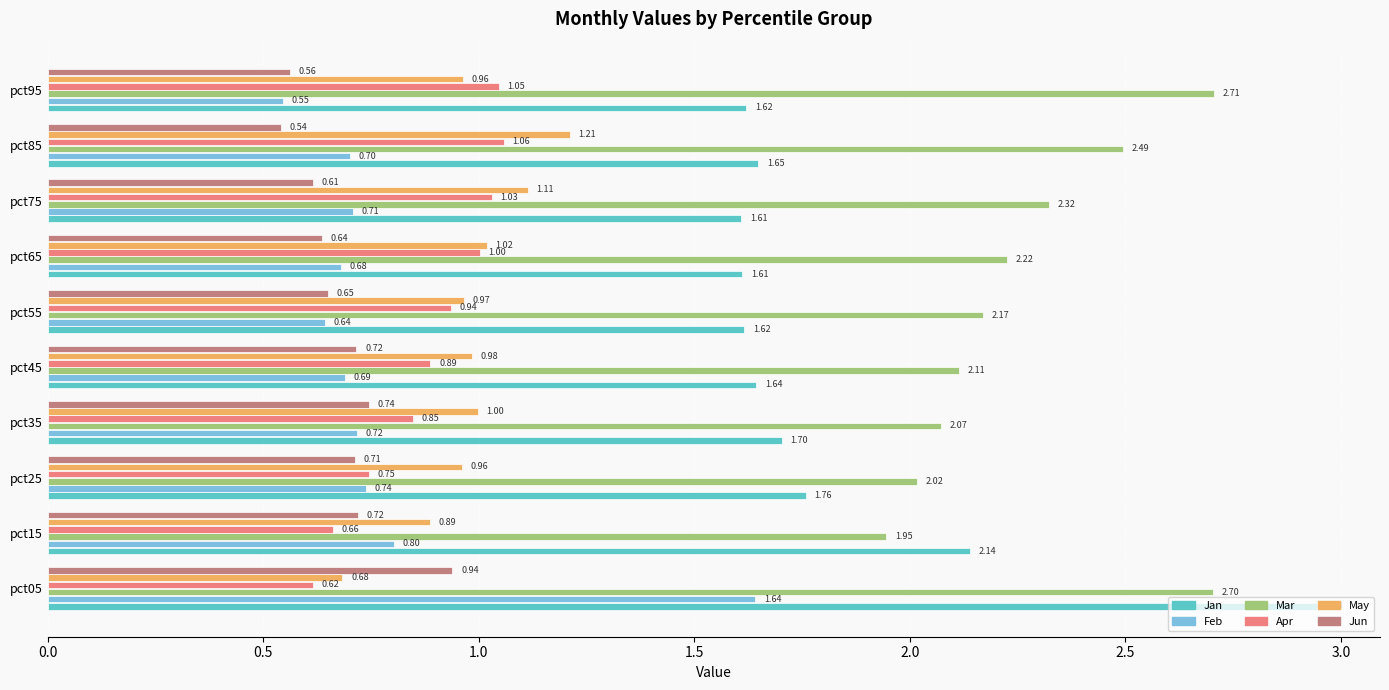

What is the difference between the maximum and minimum values in the Mar series?

0.8